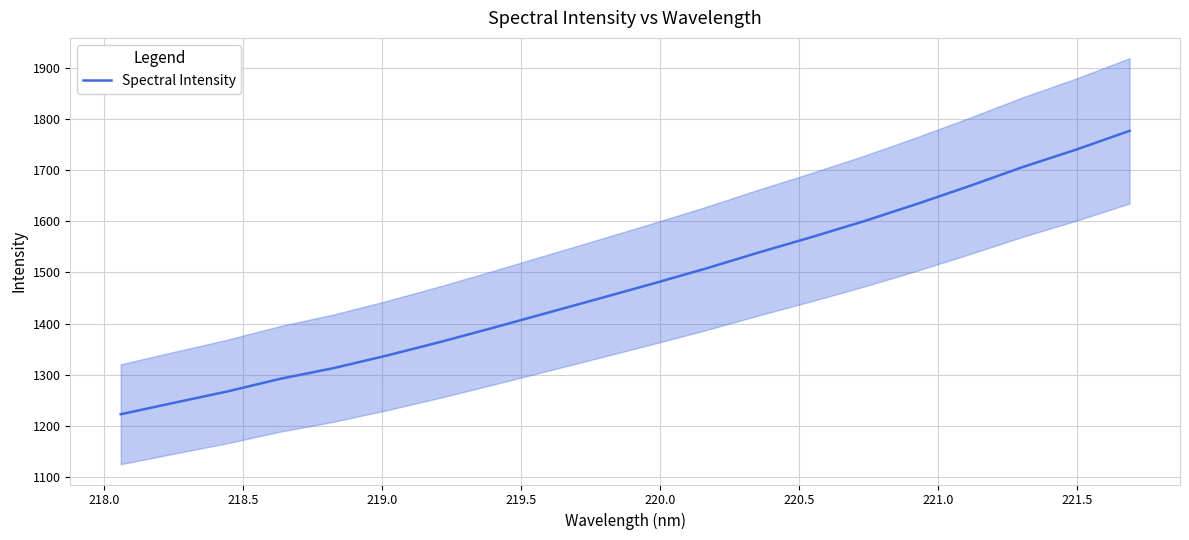

What is the minimum value for Spectral Intensity?

1222.5